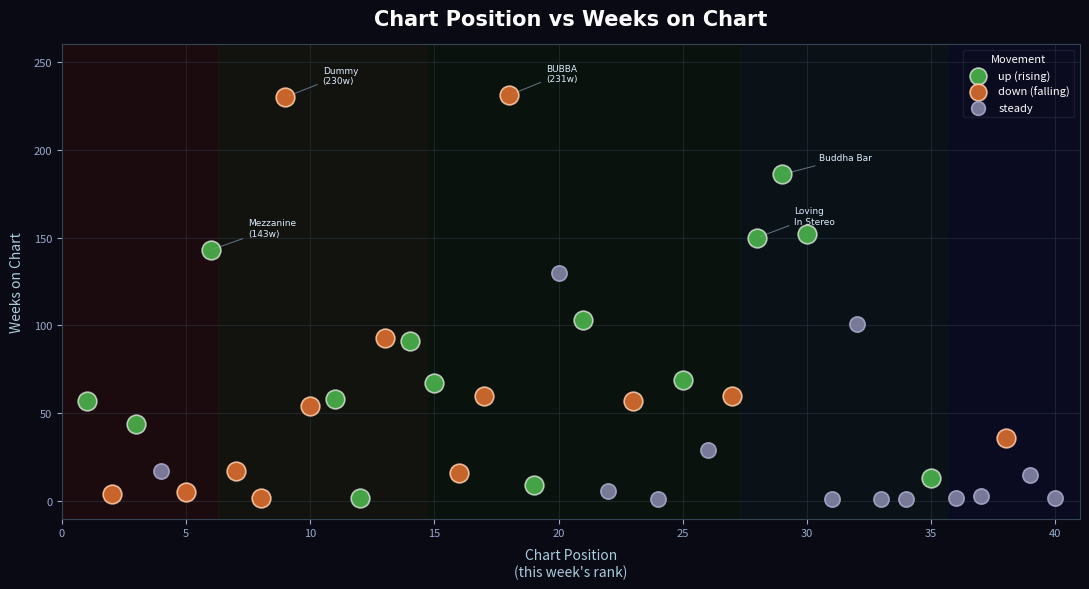

Which series contains the highest Y value?

down (falling)